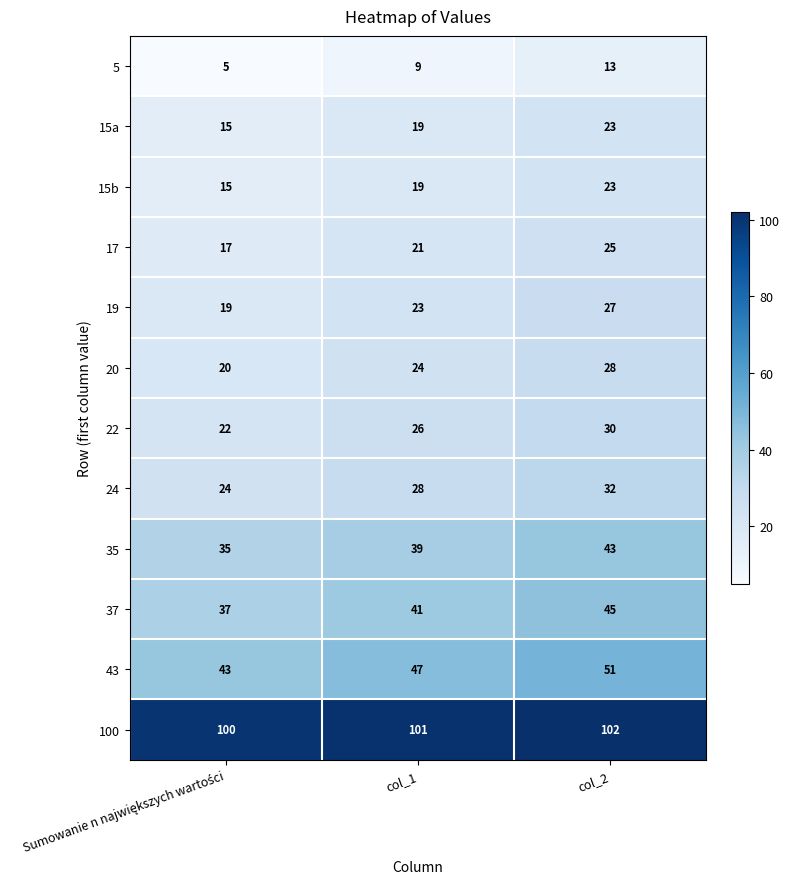

Is it true that 19 equals 8 at col_2?

False